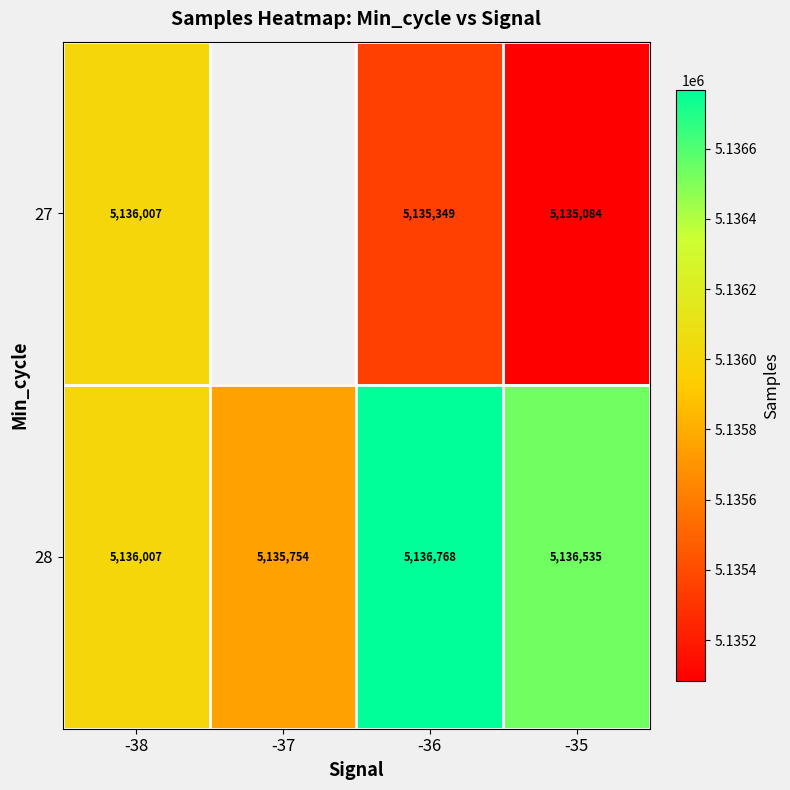

Is the value of 28 at -35 greater than the value of 27 at -36?

Yes